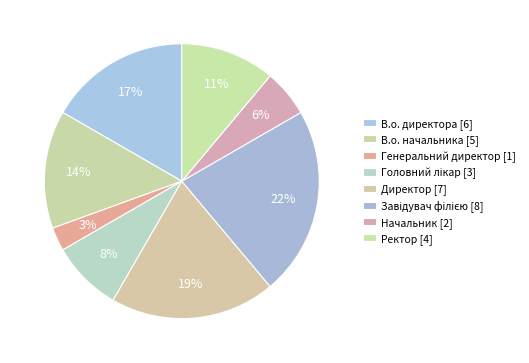

Count the number of slices in the pie.

8